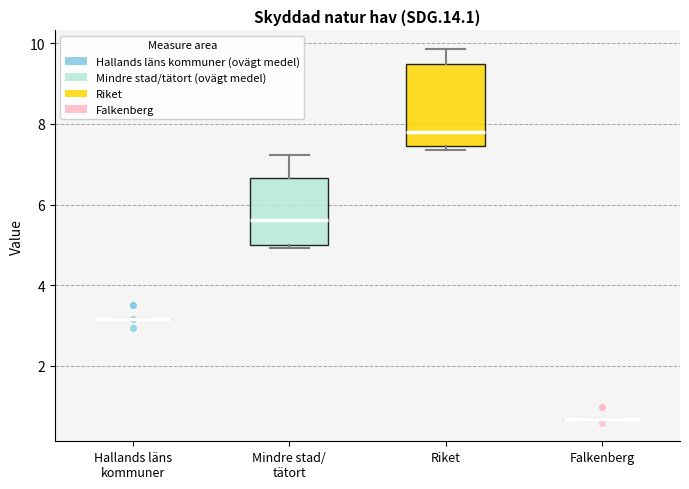

Which box is the tallest, from its lower edge to its upper edge?

Riket